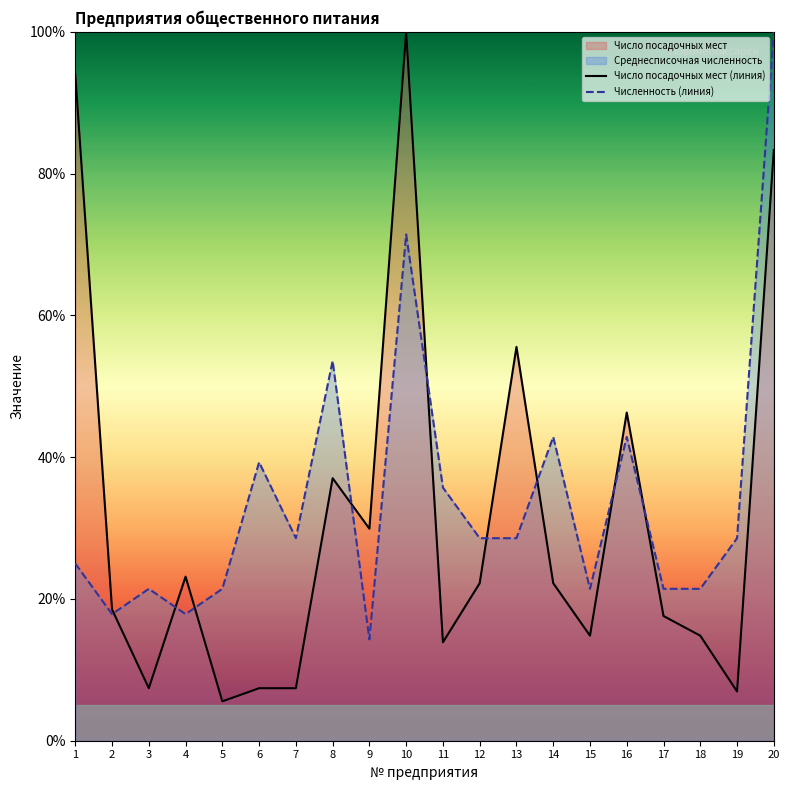

What is the sum of all Число посадочных мест (линия) values?

628.1